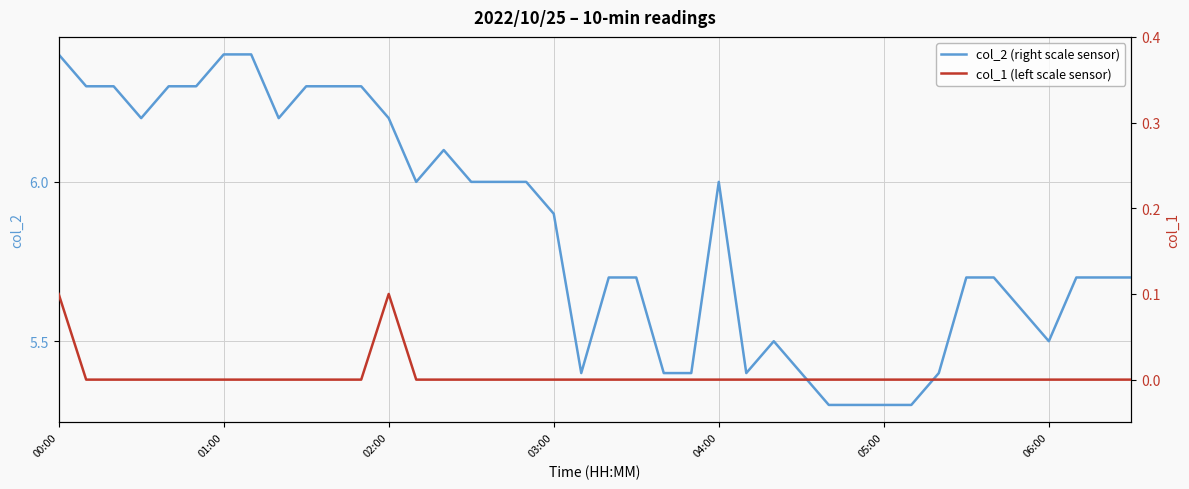

The col_2 (right scale sensor) series shows 6.0 at 04:00. True or false?

True